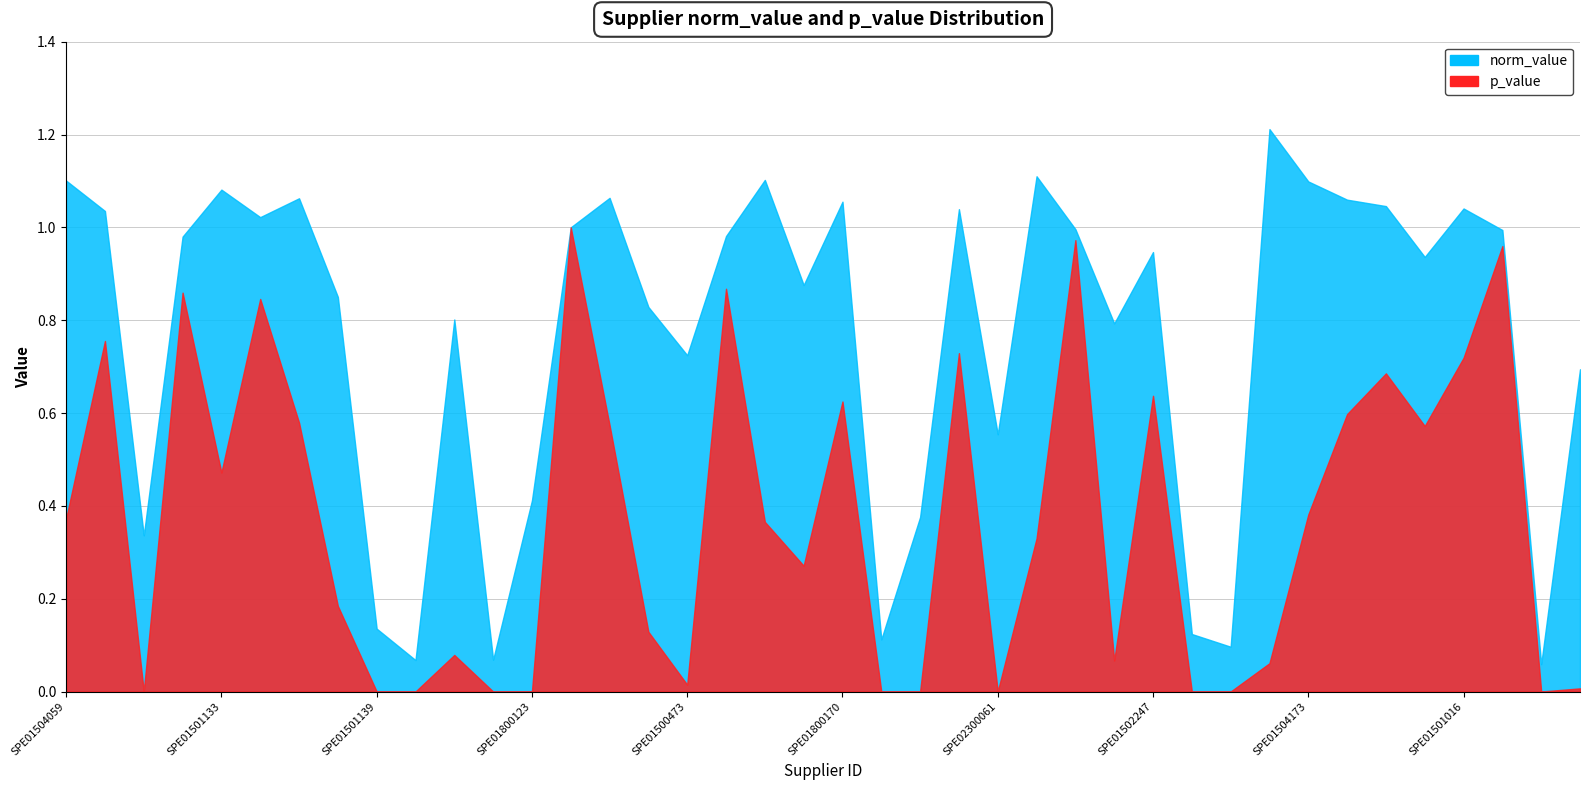

What are all the series names shown in the legend?

norm_value, p_value